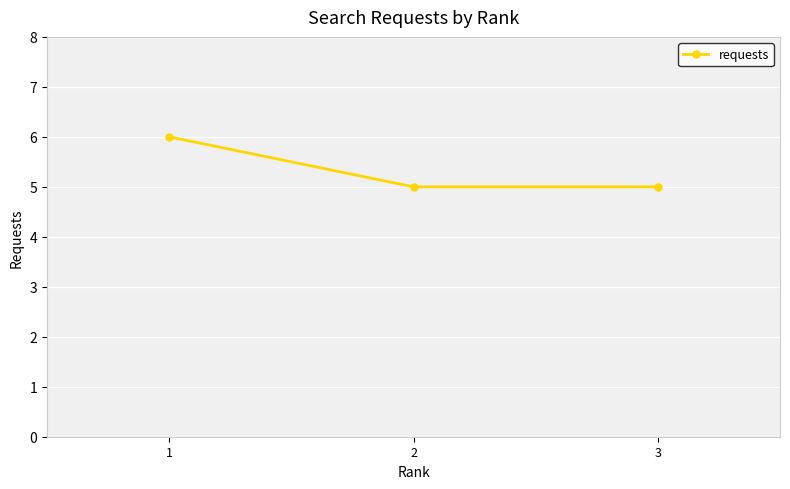

Reading left to right, list all the values displayed in this chart.

6	5	5